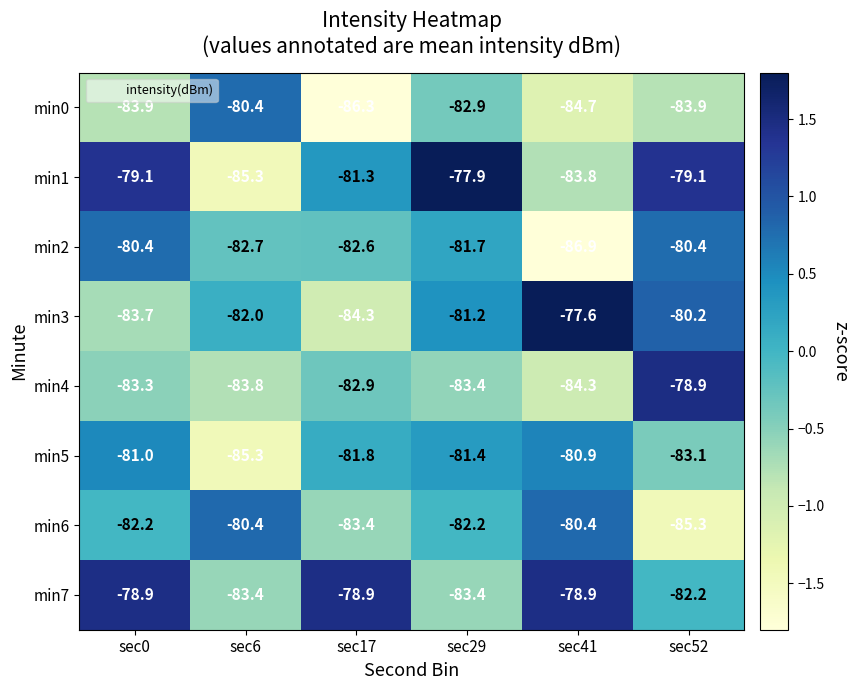

Where does the min4 series first go above -83?

sec17